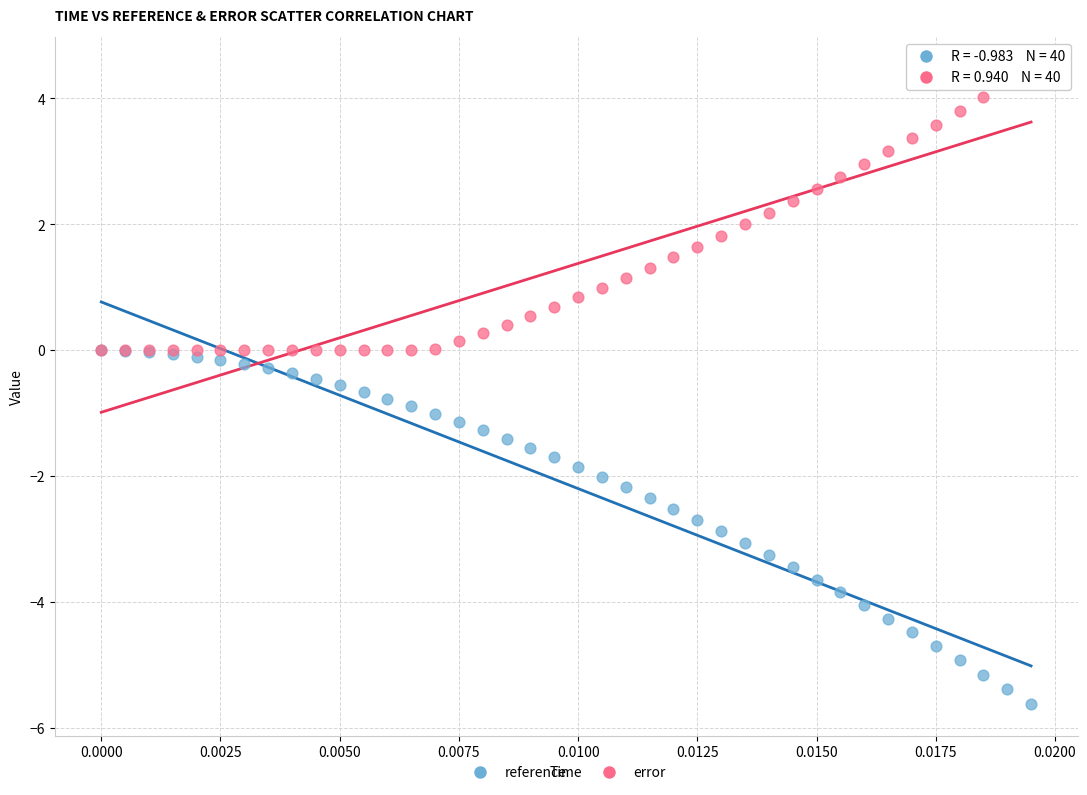

Which series contains the highest Y value?

error